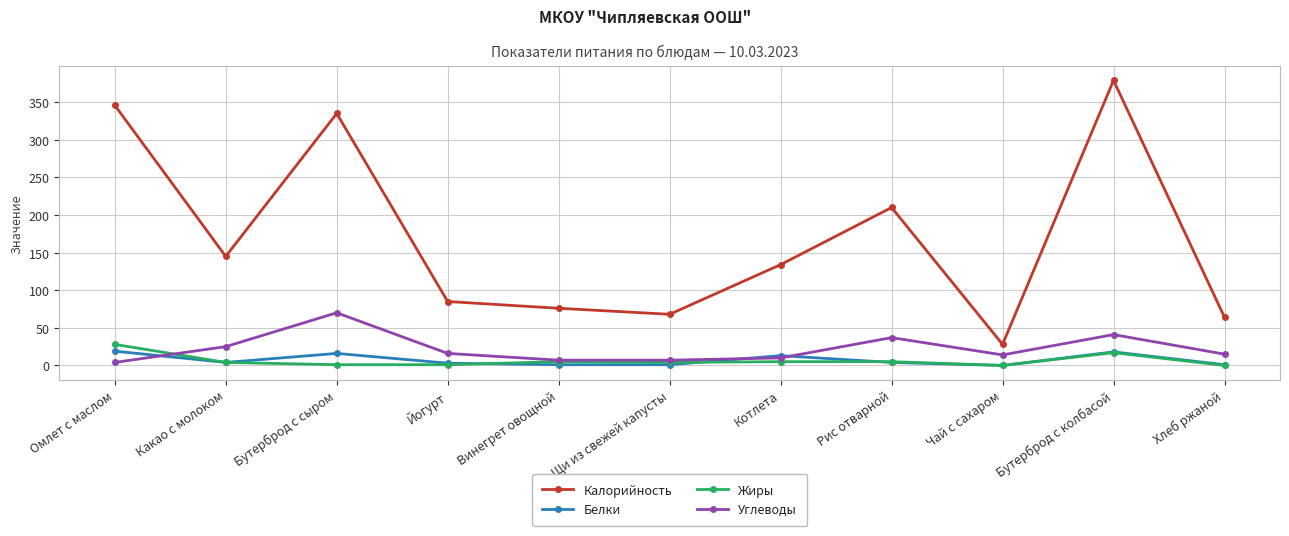

How many data points does each series have?

11